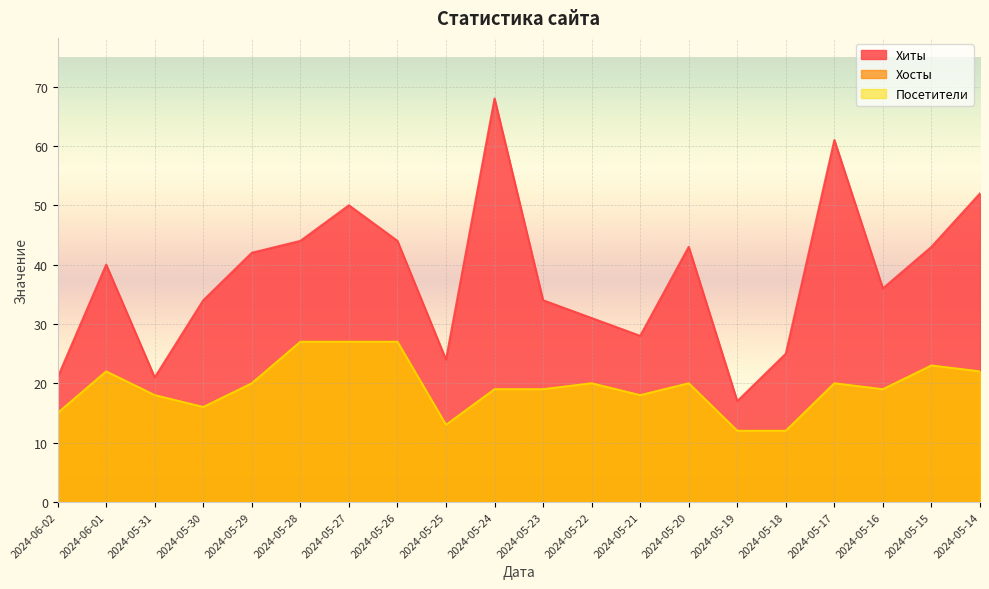

What is the label of the 1st point from the right?

2024-05-14